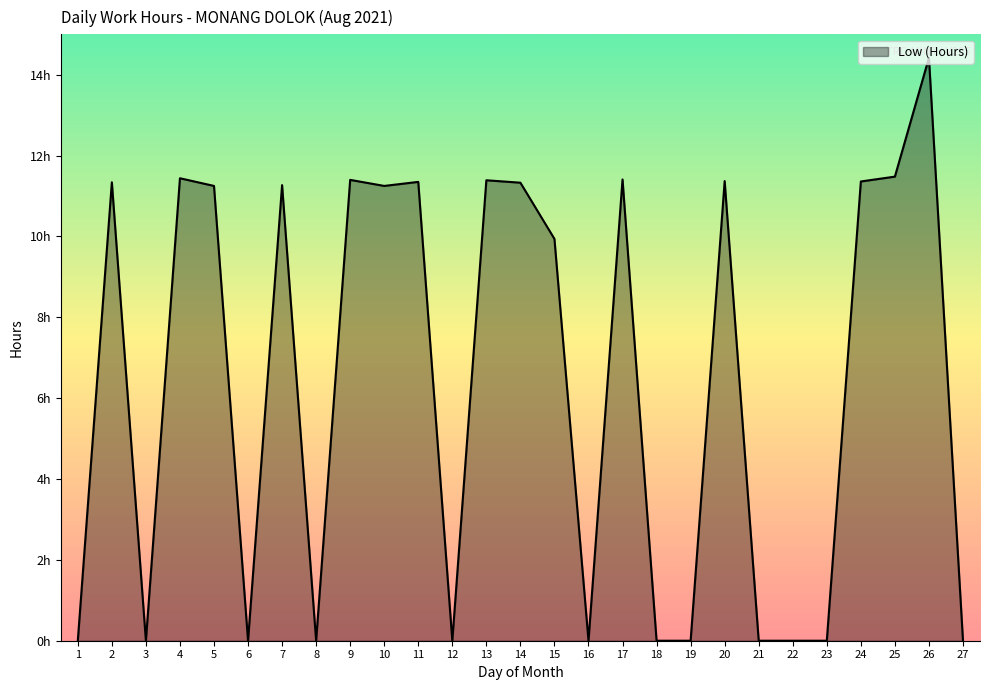

Does the chart display data point markers on the line(s)?

No